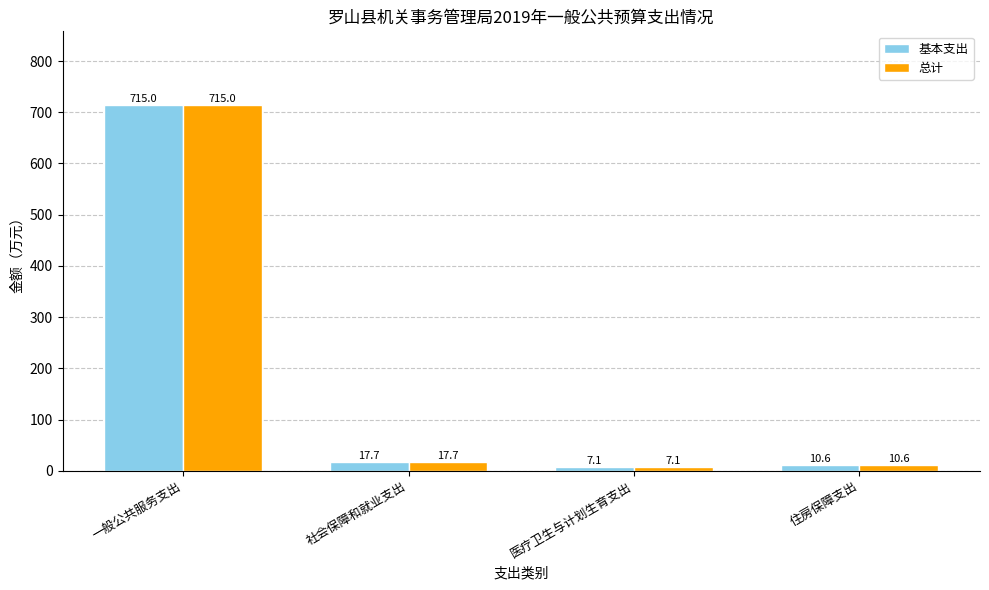

What are all the series names shown in the legend?

基本支出, 总计